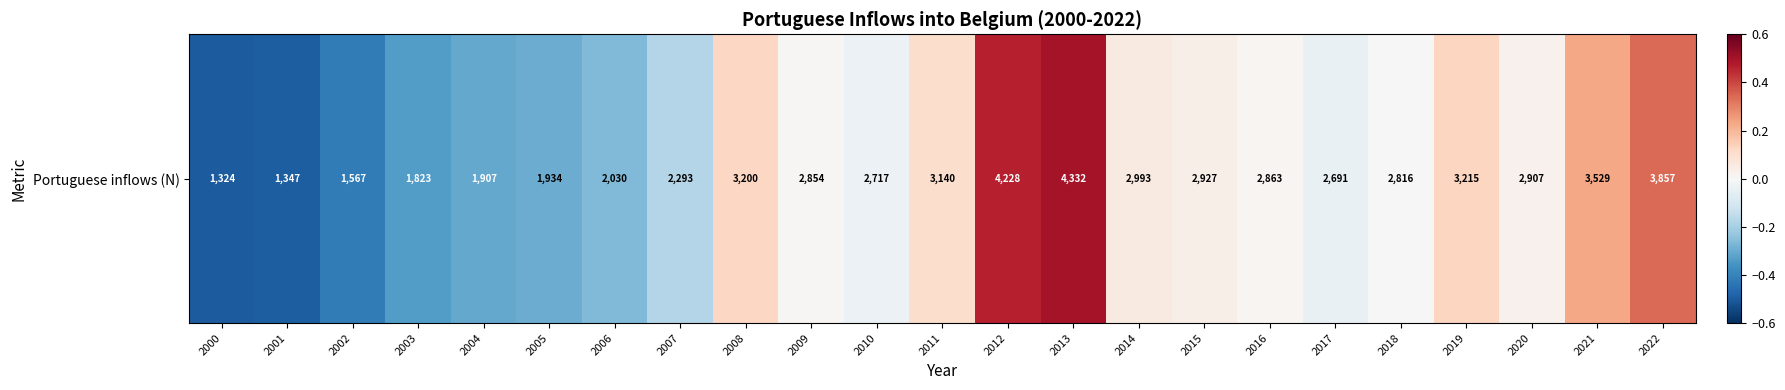

Between 2005 and 2004, which is larger?

2005